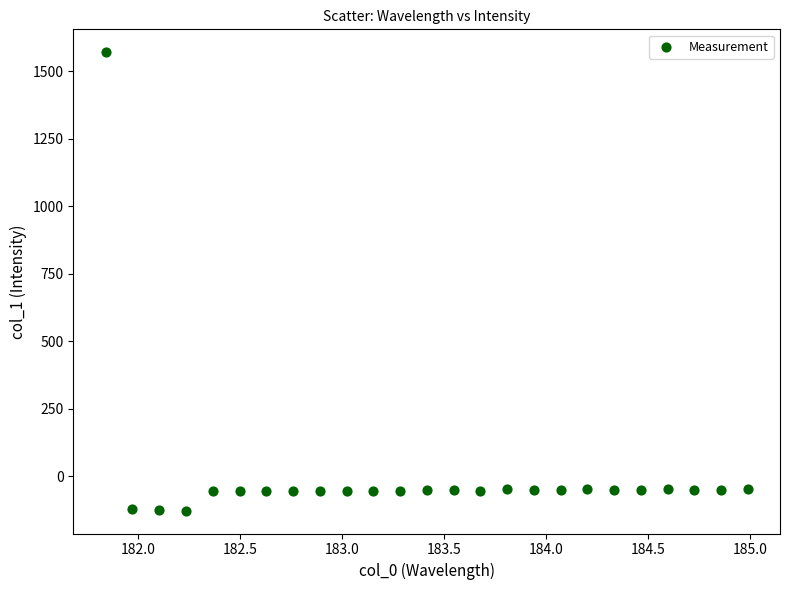

What is the range of Y values (max minus min)?

1697.5